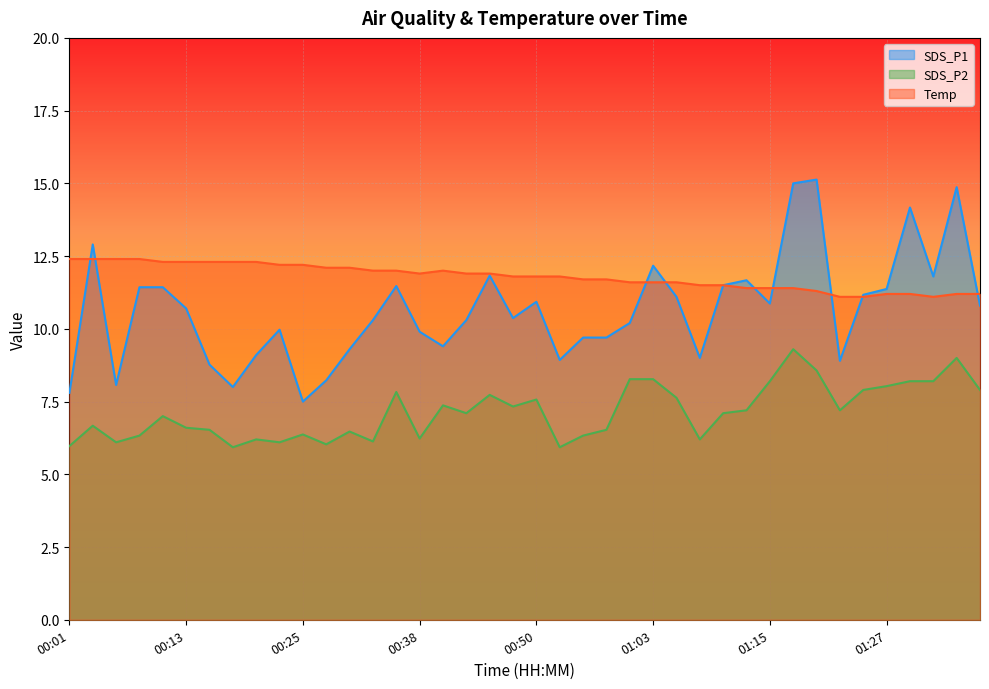

What is the sum of all SDS_P2 values?

285.6